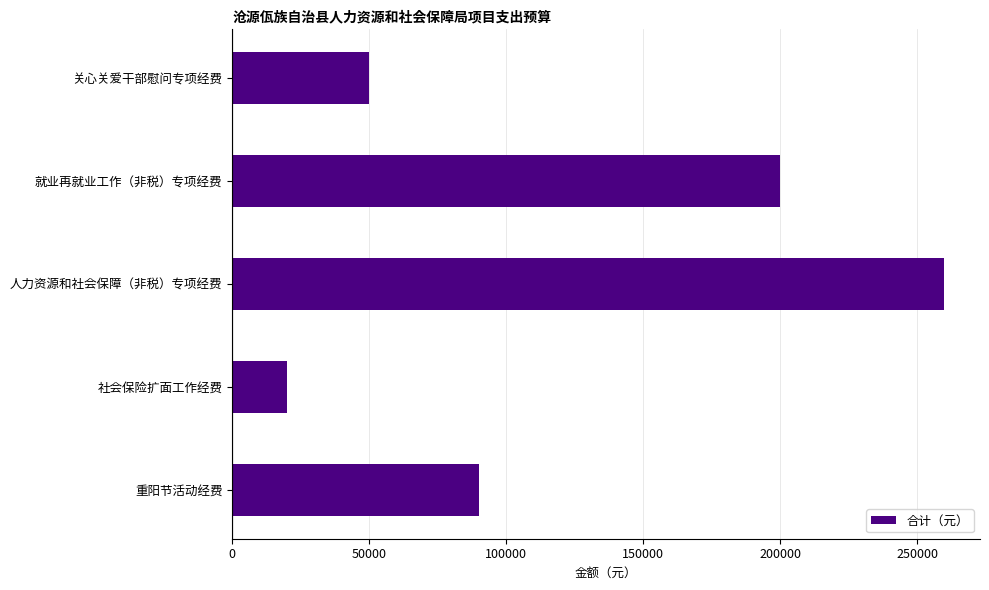

Read the value at 关心关爱干部慰问专项经费, to the nearest 50.

50000